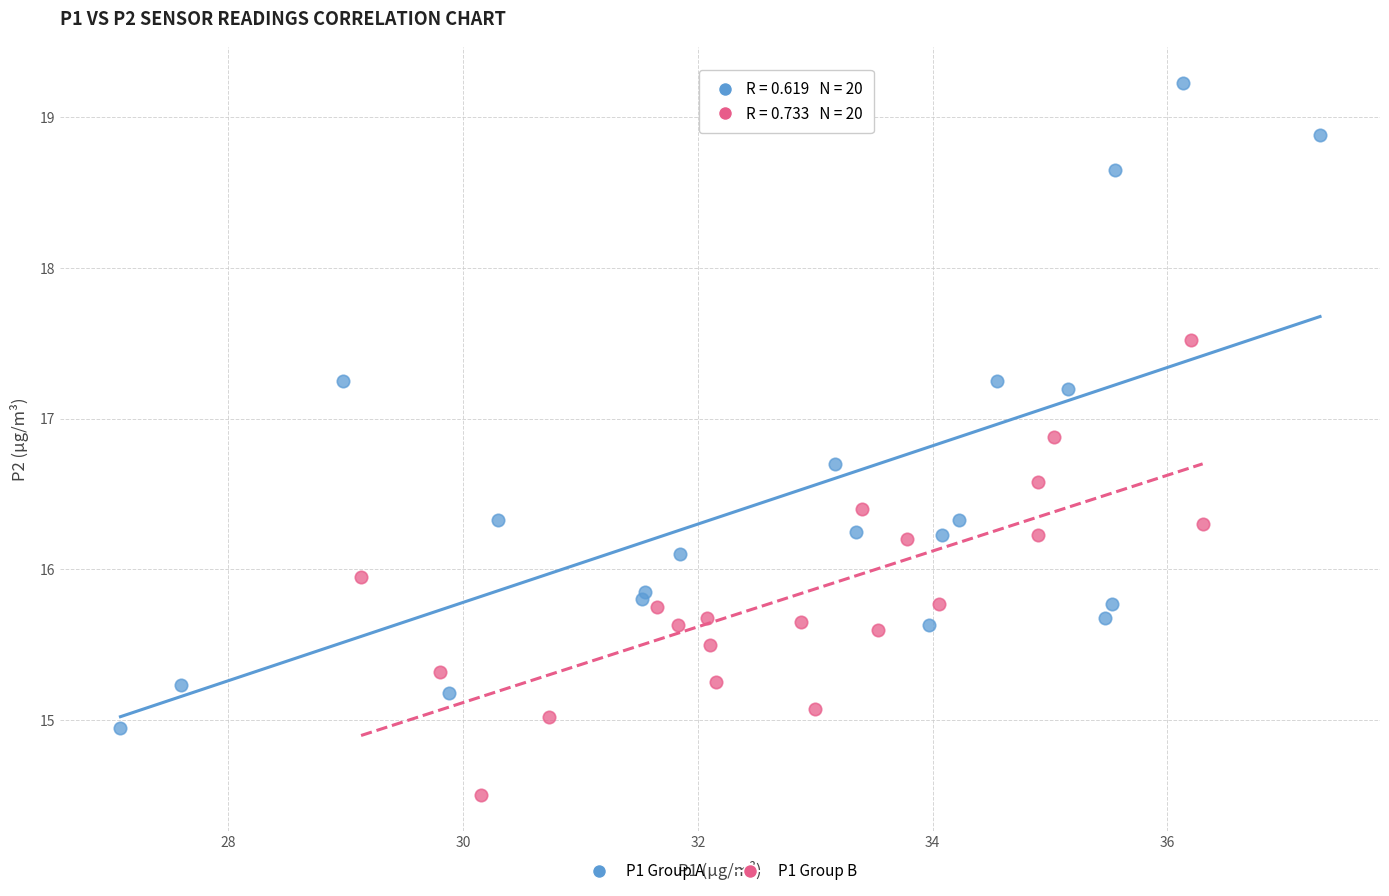

Which series has the largest Y range (max minus min)?

P1 Group A